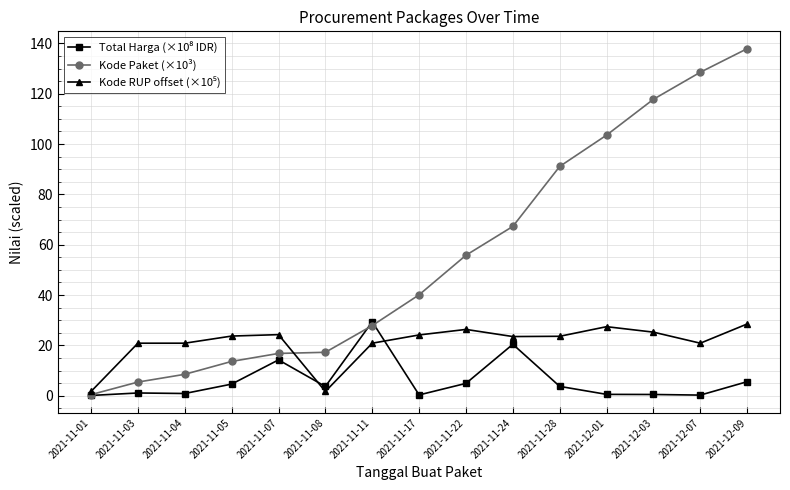

What is the total value across all series at 2021-11-07?

55.4